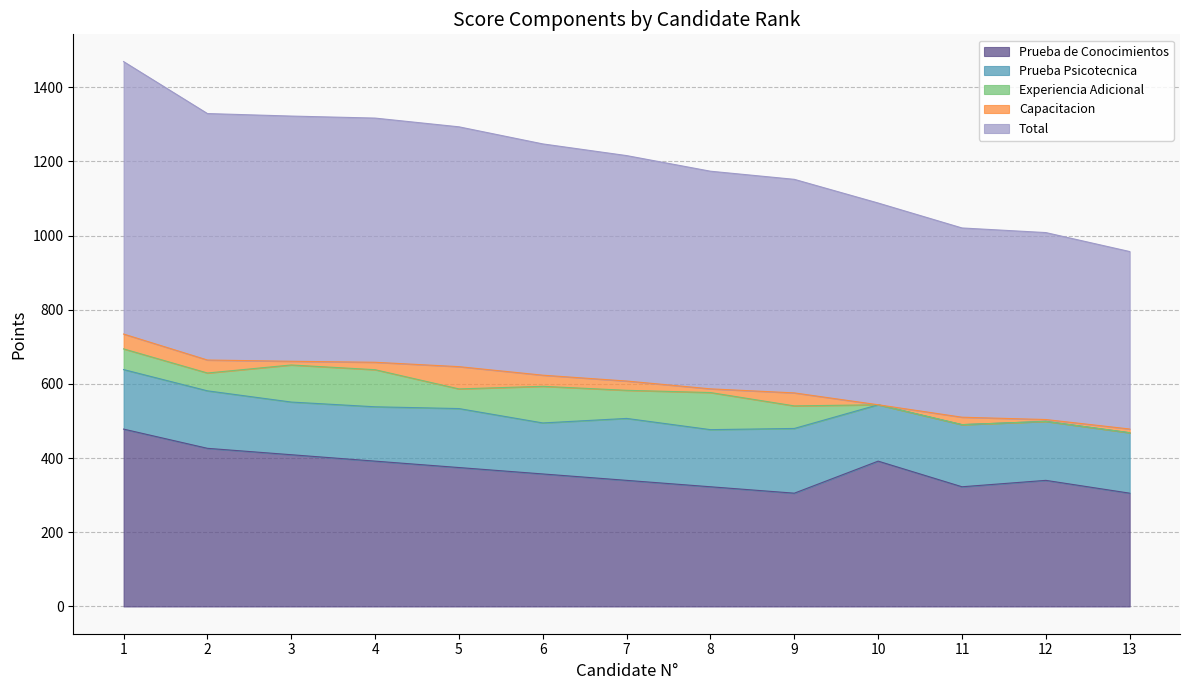

True or false: Total and Capacitacion cross at least once.

False